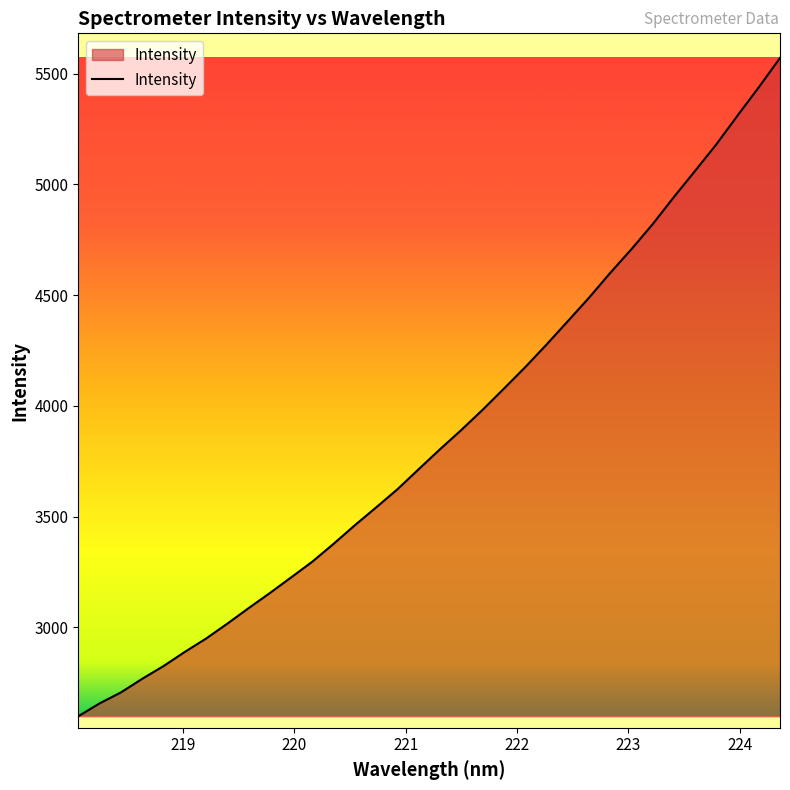

What is the minimum value shown in the chart?

2598.5